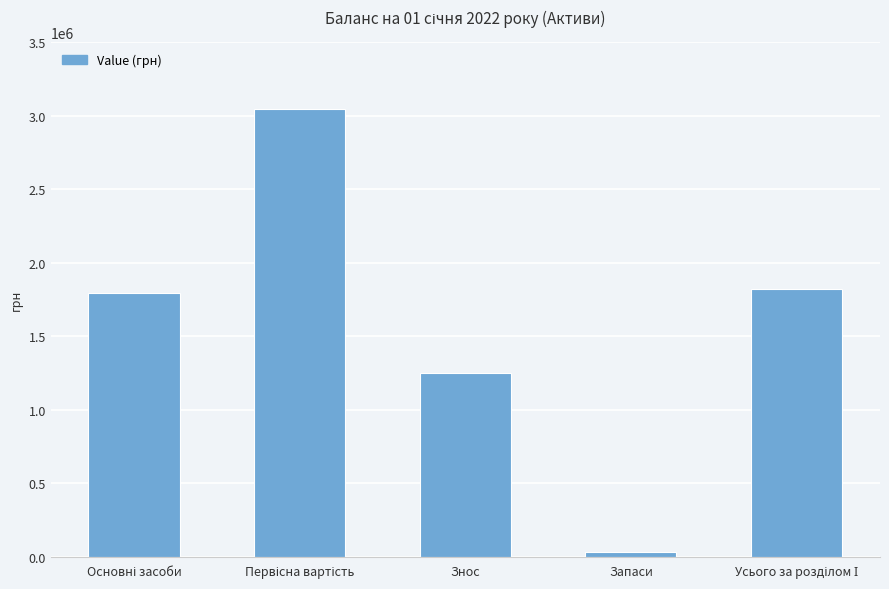

Is it true that the value at Запаси is 28551?

True